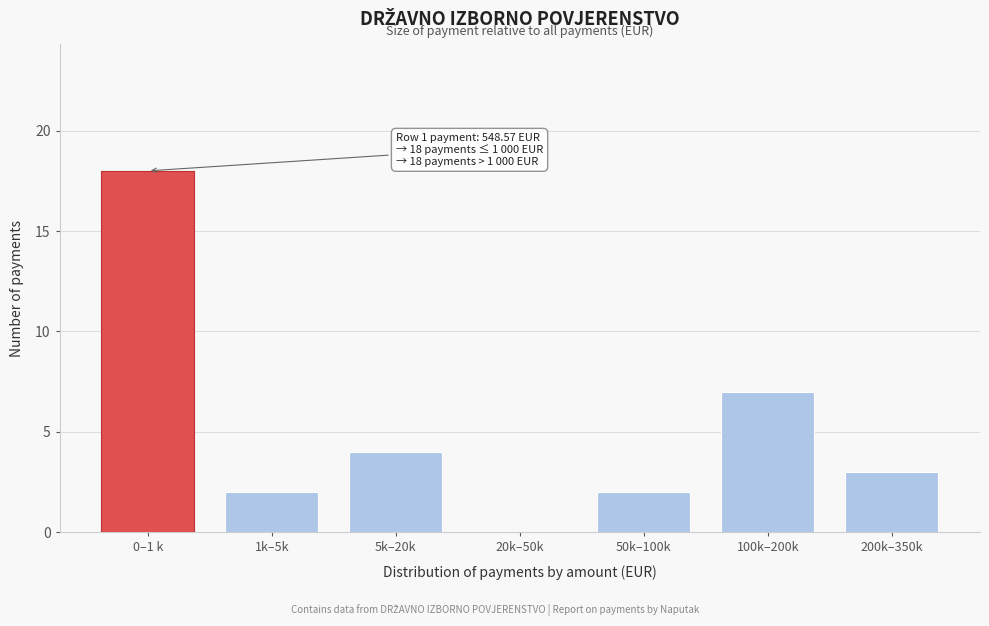

Reading left to right, what are all the values shown in this chart?

0–1 k=18	1k–5k=2	5k–20k=4	20k–50k=0	50k–100k=2	100k–200k=7	200k–350k=3